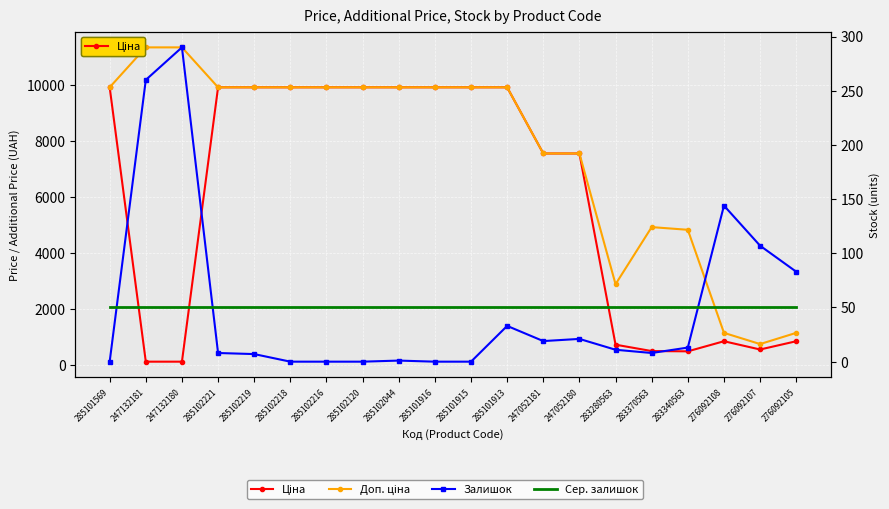

True or false: Сер. залишок and Доп. ціна intersect in this chart.

False